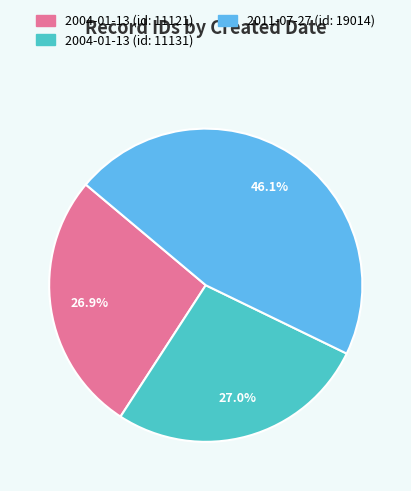

Does 2004-01-13 (id: 11131) represent more than half of the total?

No